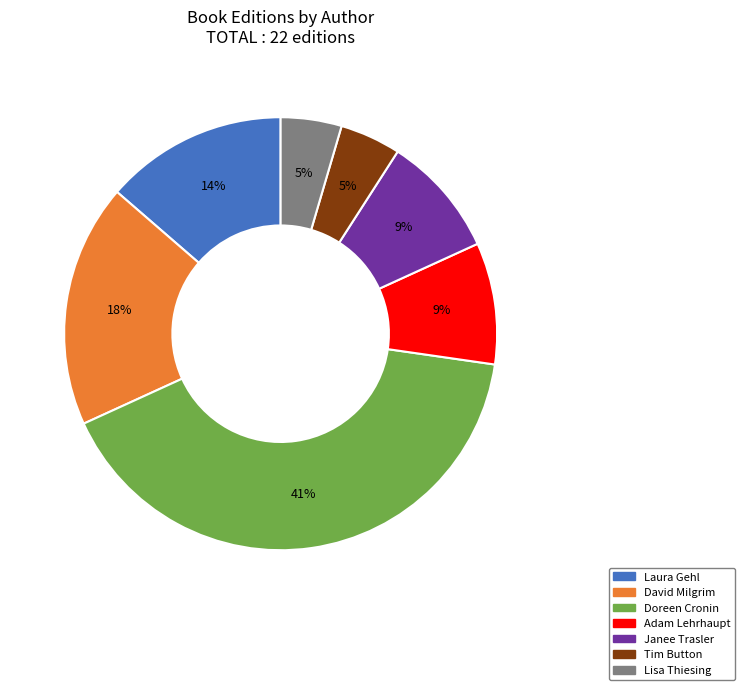

The Tim Button slice represents 5% of the pie. True or false?

True